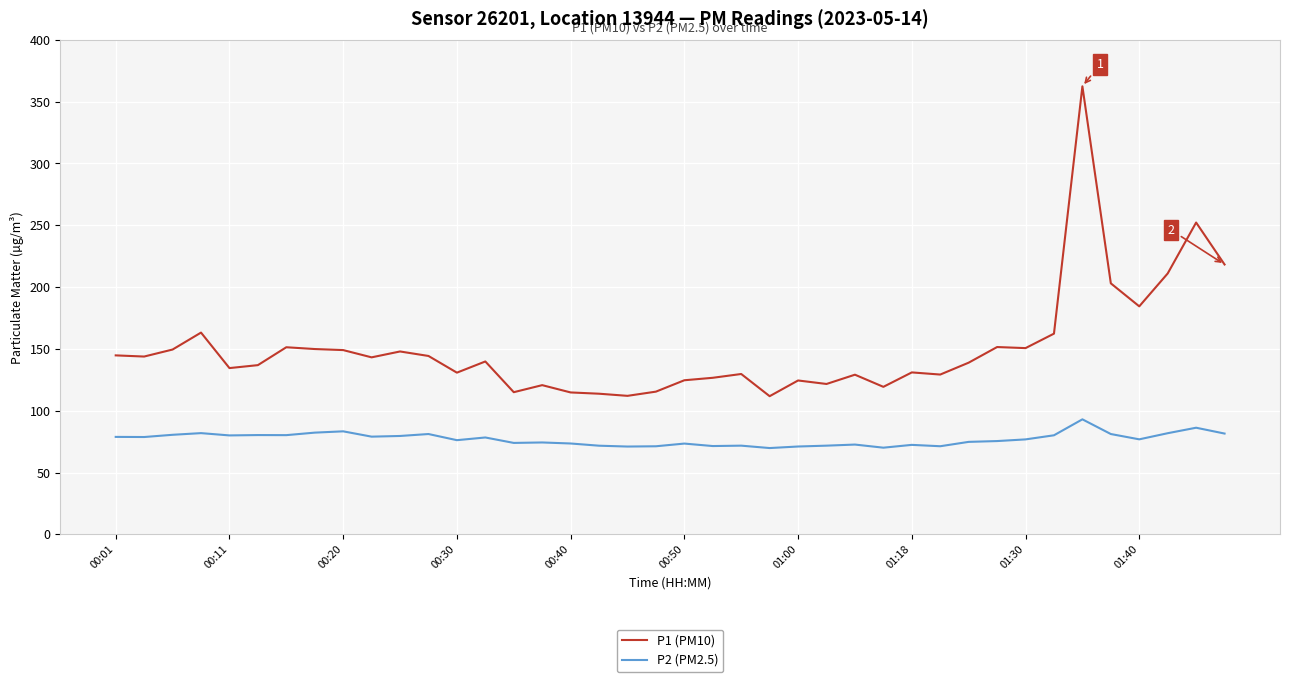

True or false: P2 (PM2.5) and P1 (PM10) intersect in this chart.

False